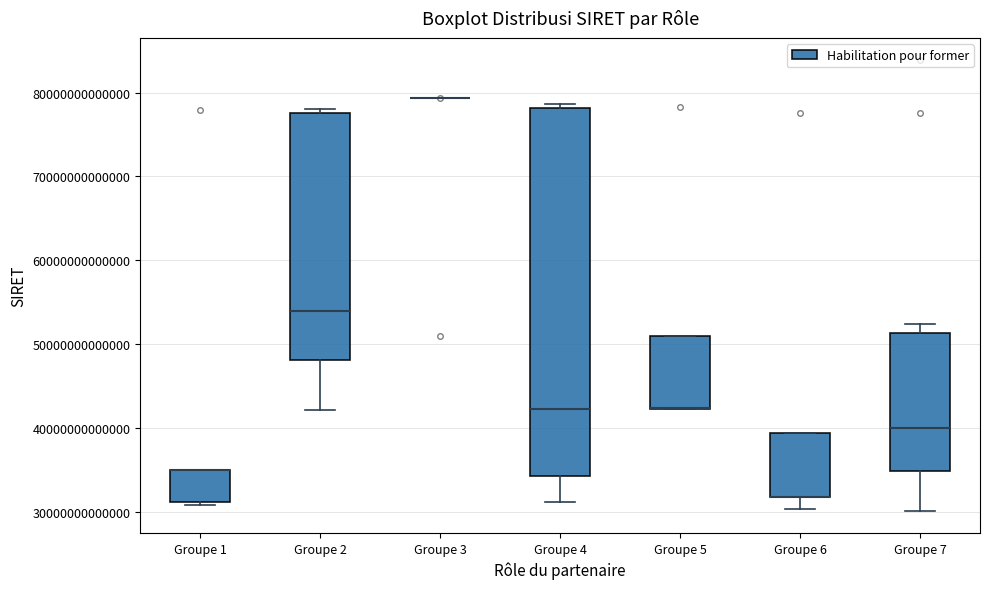

Reading left to right, read every box against the y-axis: the position of its median line, the range the box covers, and the ends of its whiskers. The values are not printed on the chart, so give them approximately, as read against the axis.

Groupe 1: median 35000000000000 (drawn on the box's upper edge), box 31000000000000 to 35000000000000, whiskers 31000000000000 (just below the box's lower edge) to 35000000000000
Groupe 2: median 54000000000000, box 48000000000000 to 78000000000000, whiskers 42000000000000 to 78000000000000 (just above the box's upper edge)
Groupe 3: box collapsed to a line at 79000000000000, whiskers 79000000000000 to 79000000000000
Groupe 4: median 42000000000000, box 34000000000000 to 78000000000000, whiskers 31000000000000 to 79000000000000
Groupe 5: median 42000000000000 (drawn on the box's lower edge), box 42000000000000 to 51000000000000, whiskers 42000000000000 to 51000000000000
Groupe 6: median 32000000000000 (drawn on the box's lower edge), box 32000000000000 to 39000000000000, whiskers 30000000000000 to 39000000000000
Groupe 7: median 40000000000000, box 35000000000000 to 51000000000000, whiskers 30000000000000 to 52000000000000